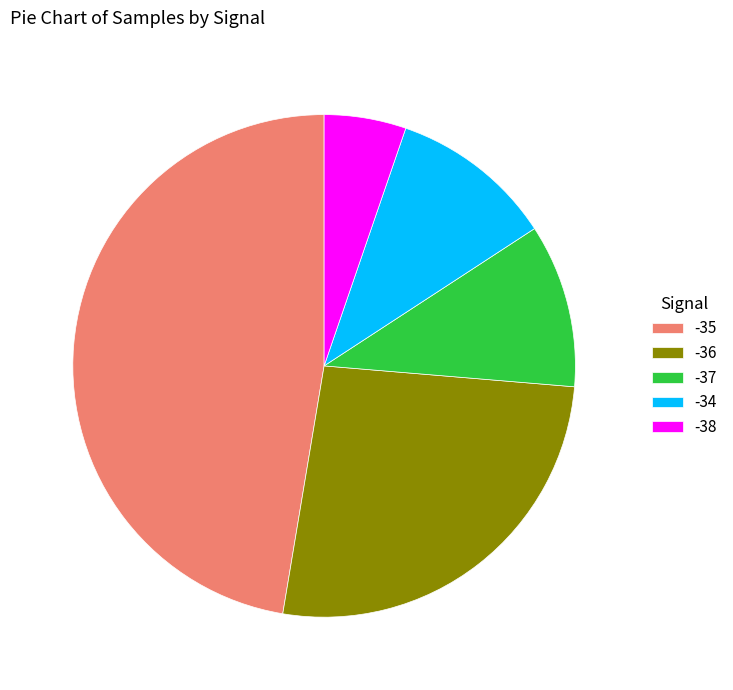

Which category has the smallest portion of the pie?

-38